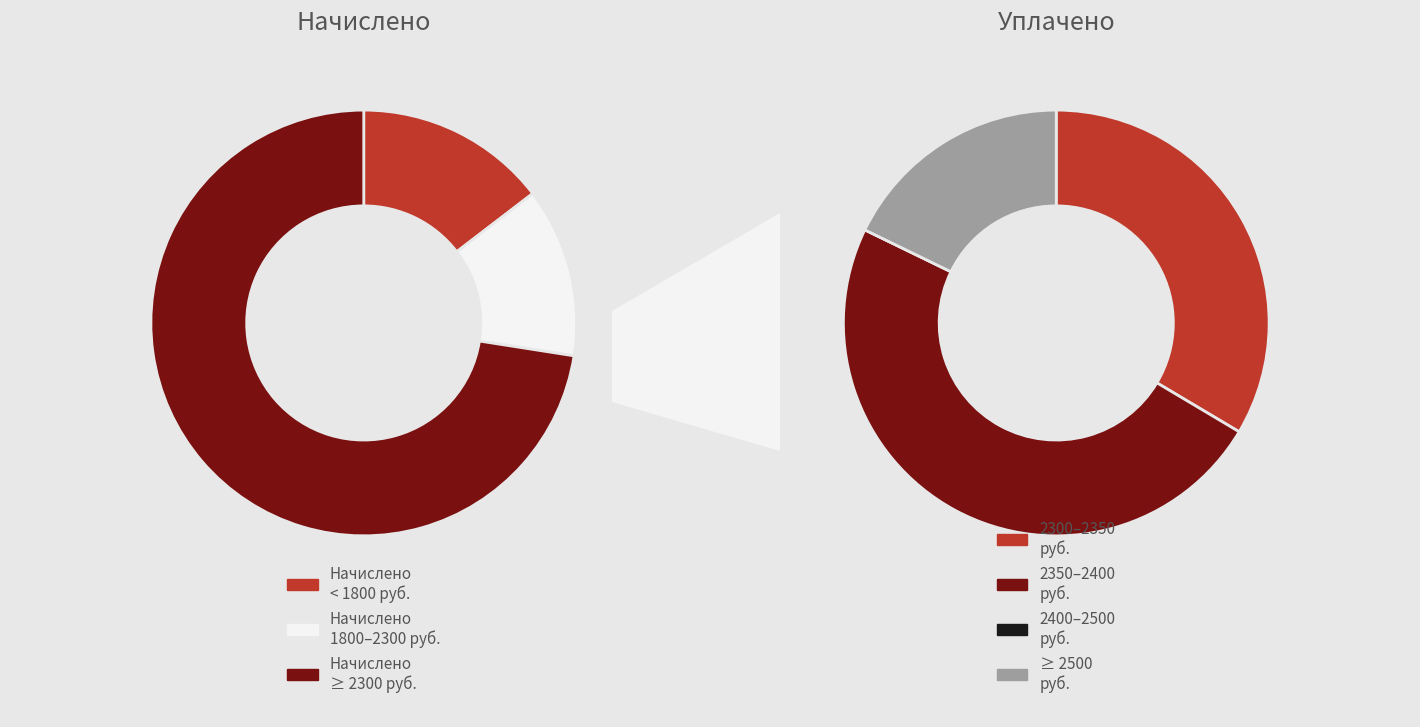

Is it true that 12 is 13% of the pie?

False